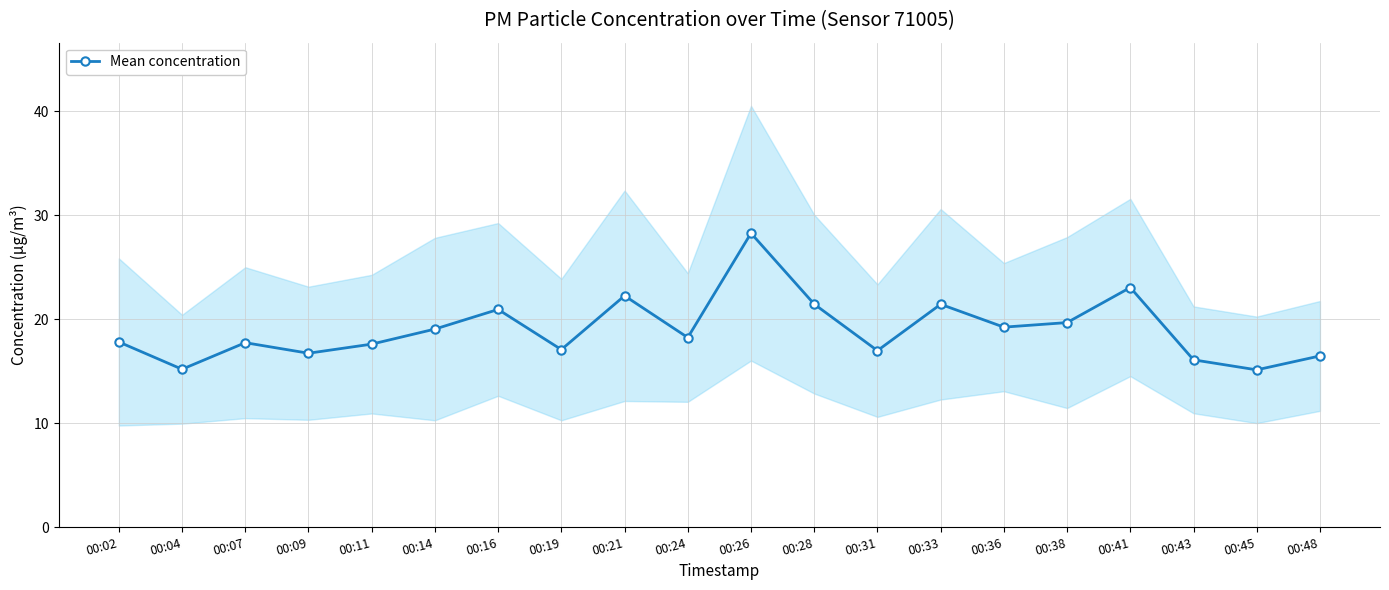

How many lines are shown in the chart?

1